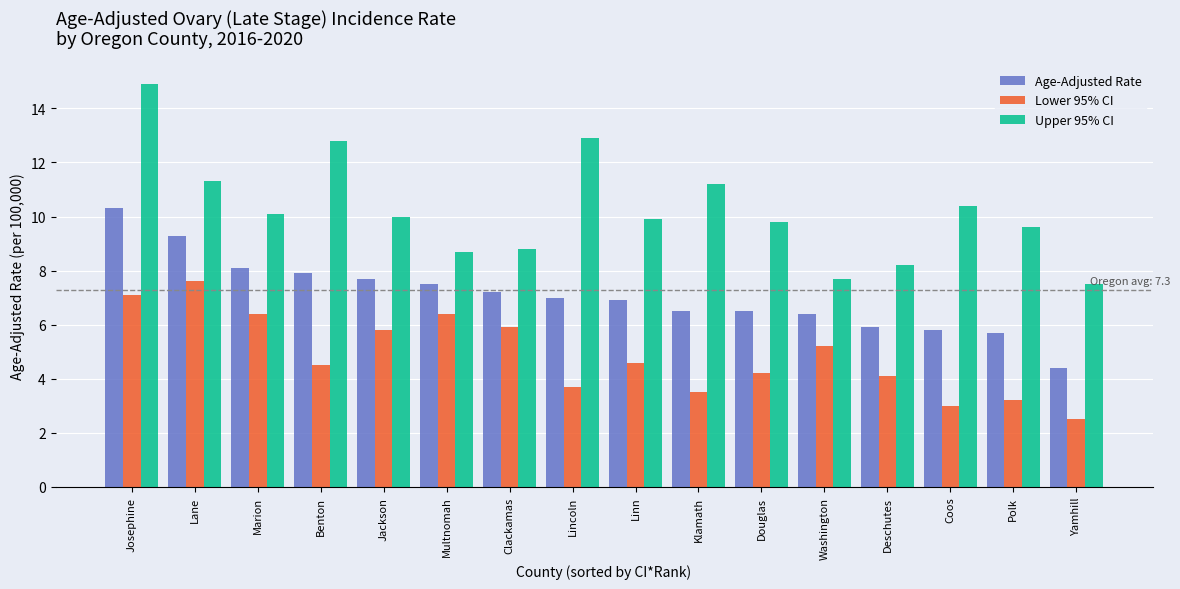

Reading right to left, list all the values displayed in this chart.

Age-Adjusted Rate: 4.4	5.7	5.8	5.9	6.4	6.5	6.5	6.9	7.0	7.2	7.5	7.7	7.9	8.1	9.3	10.3
Lower 95% CI: 2.5	3.2	3.0	4.1	5.2	4.2	3.5	4.6	3.7	5.9	6.4	5.8	4.5	6.4	7.6	7.1
Upper 95% CI: 7.5	9.6	10.4	8.2	7.7	9.8	11.2	9.9	12.9	8.8	8.7	10.0	12.8	10.1	11.3	14.9